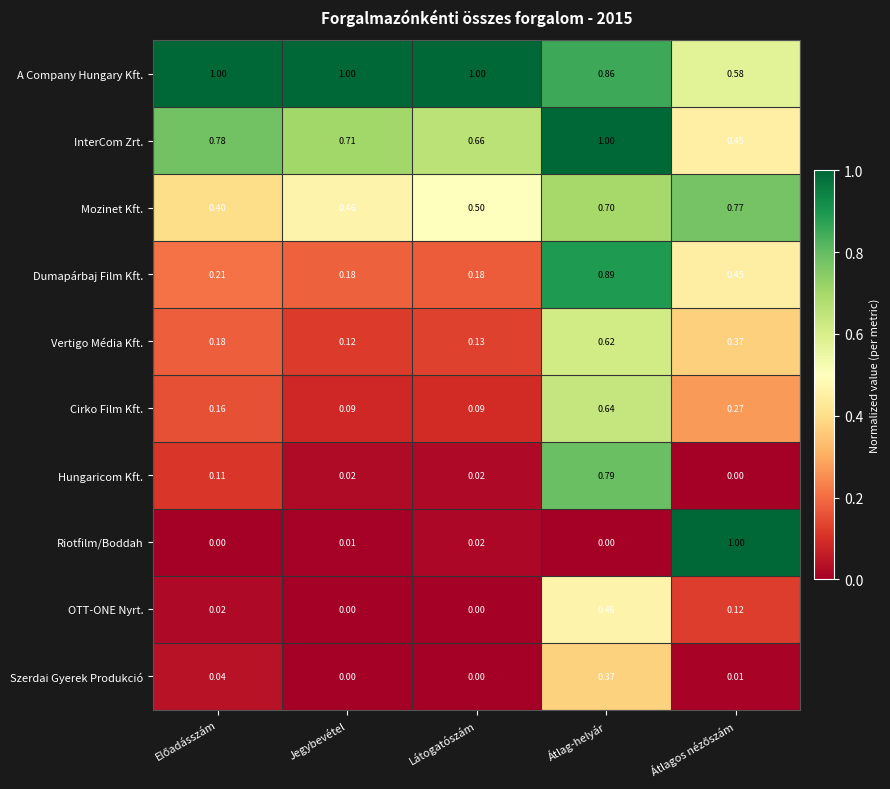

Which series has the widest spread of values?

Riotfilm/Boddah